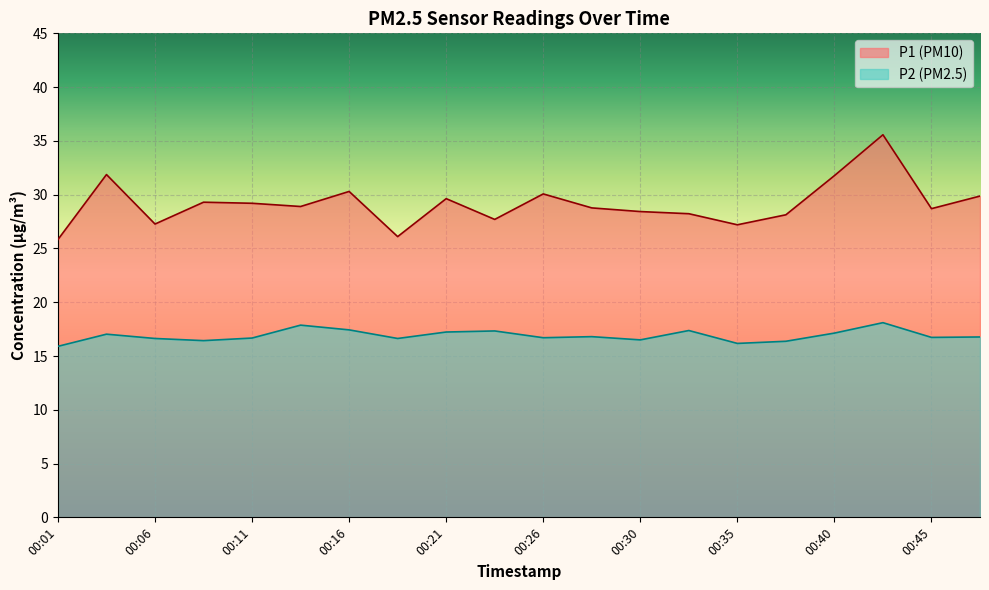

What is the total value across all series at 00:33?

45.6